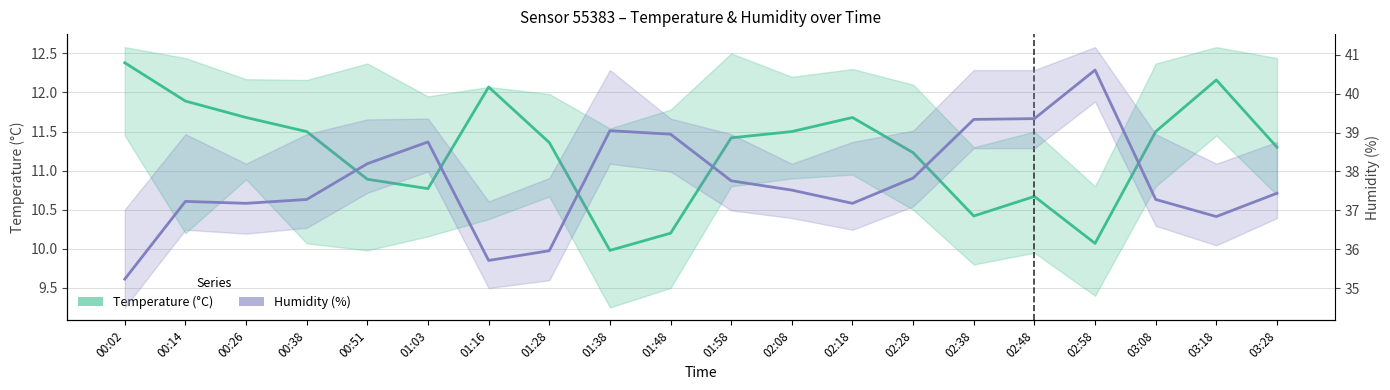

What are all the series names shown in the legend?

Temperature (°C), Humidity (%)